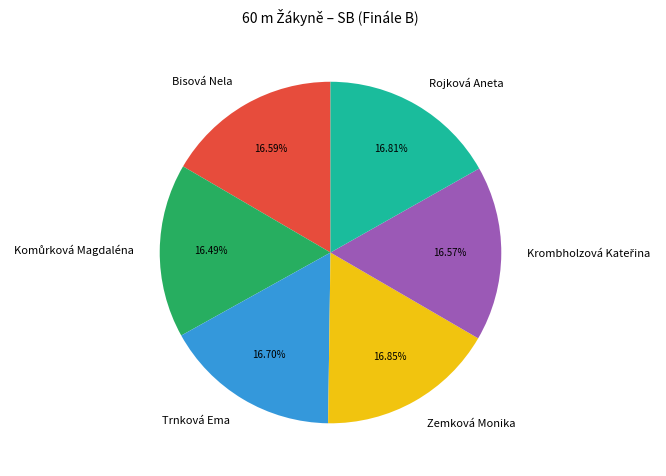

True or false: Bisová Nela accounts for 17% of the total.

True